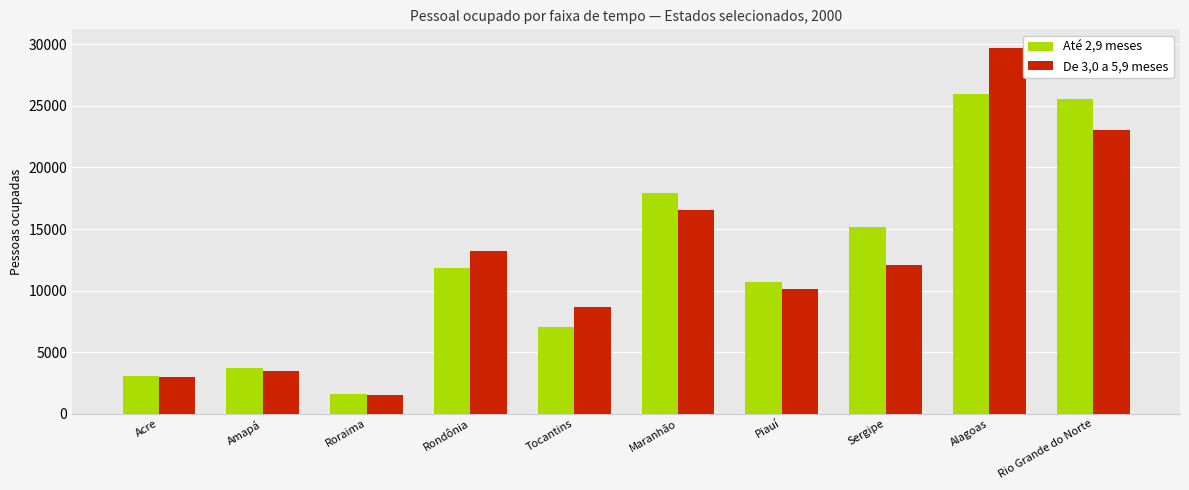

What is the sum of all De 3,0 a 5,9 meses values?

121340